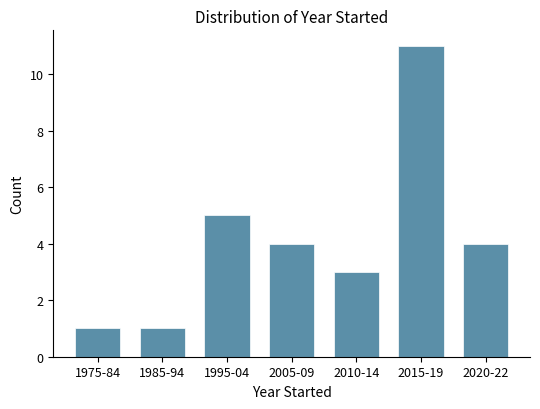

Reading right to left, what are all the values shown in this chart?

2020-22=4	2015-19=11	2010-14=3	2005-09=4	1995-04=5	1985-94=1	1975-84=1